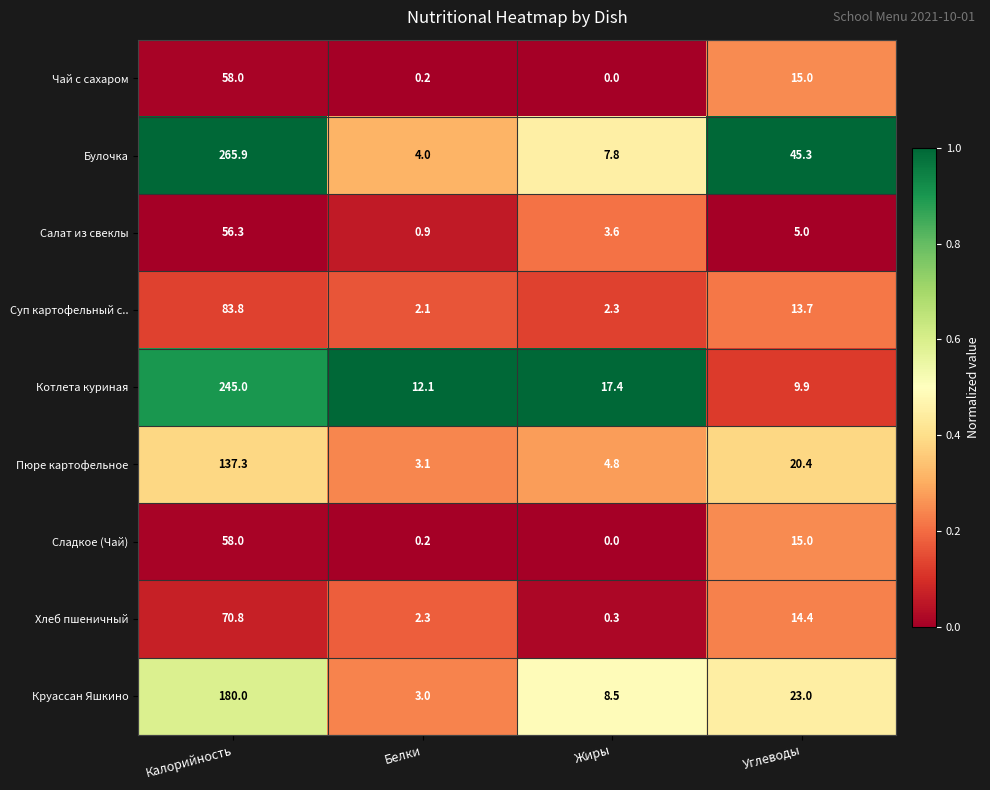

Rank the categories by Сладкое (Чай) value from highest to lowest.

Калорийность, Углеводы, Белки, Жиры